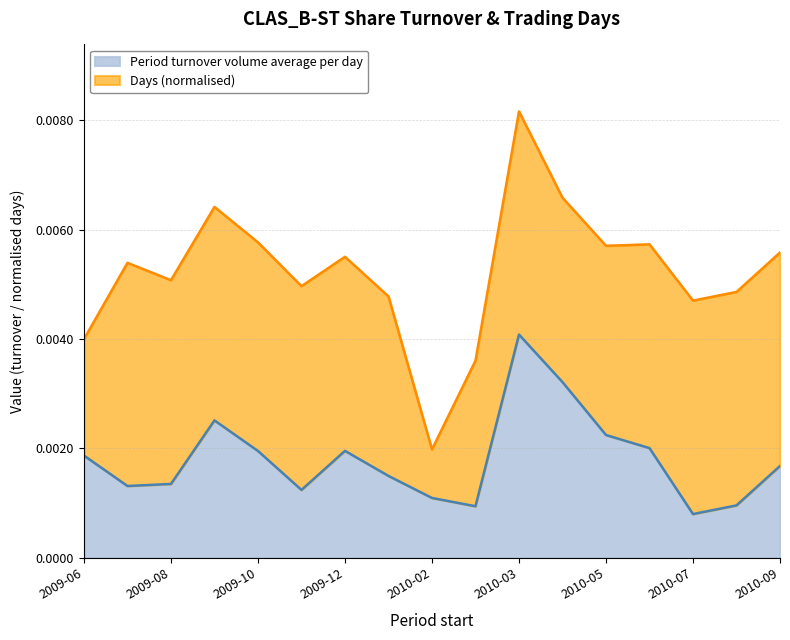

At which category is the sum across all series the highest?

2010-03